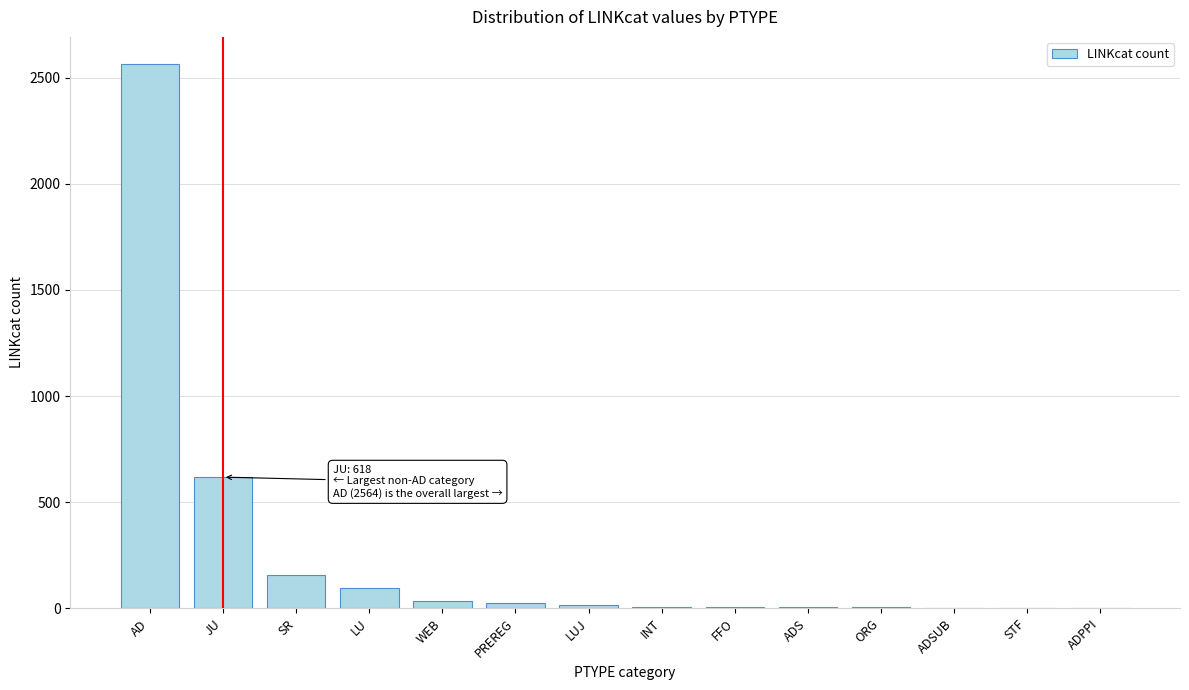

Where is the data nearest to the value 1282?

JU